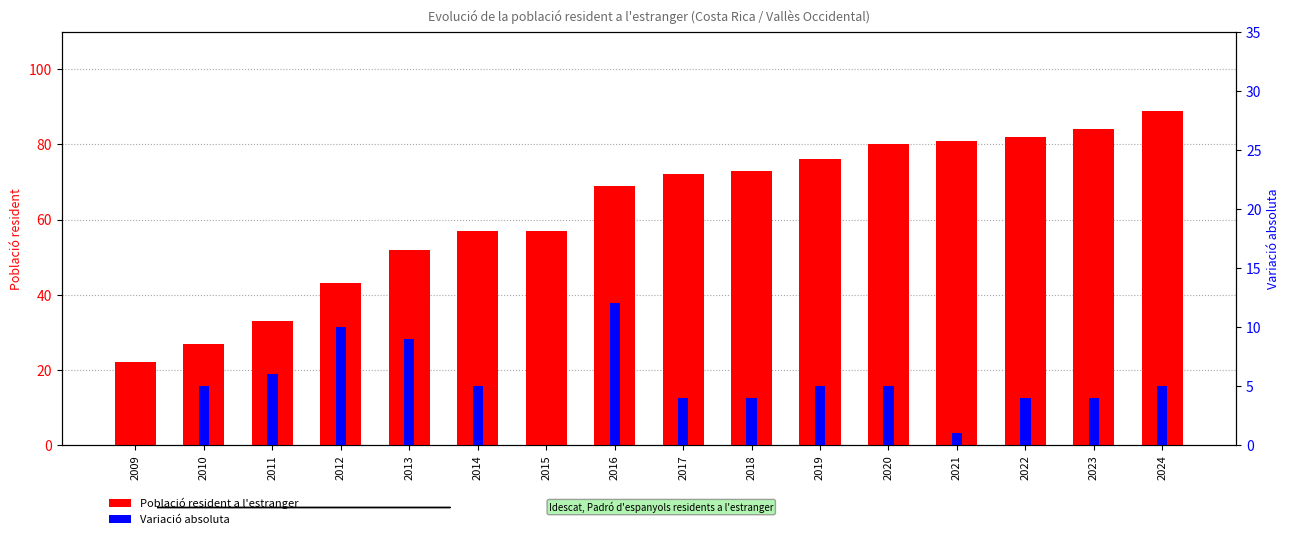

At 2011, list the series in order from smallest to largest.

Variació absoluta, Població resident a l'estranger